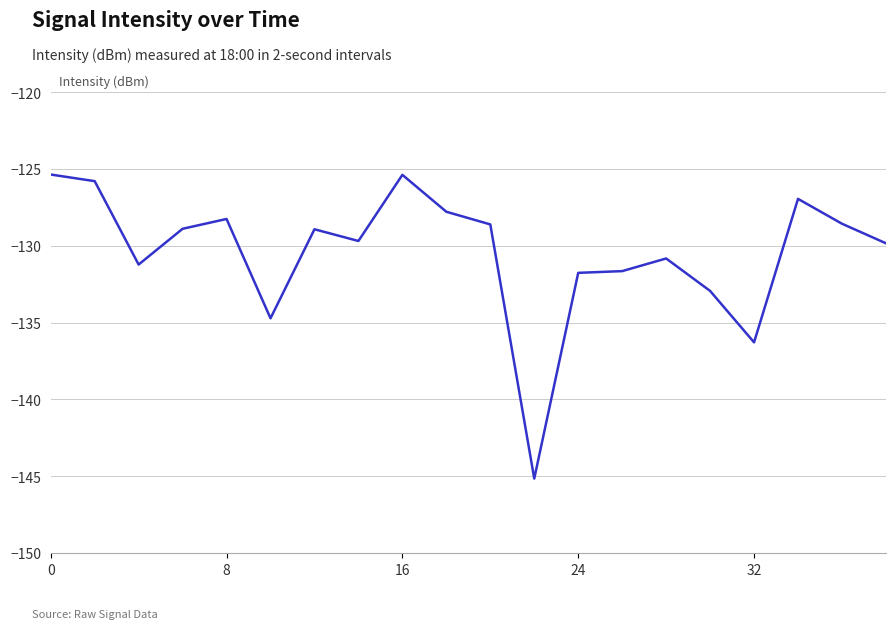

What is the minimum value shown in the chart?

-145.2